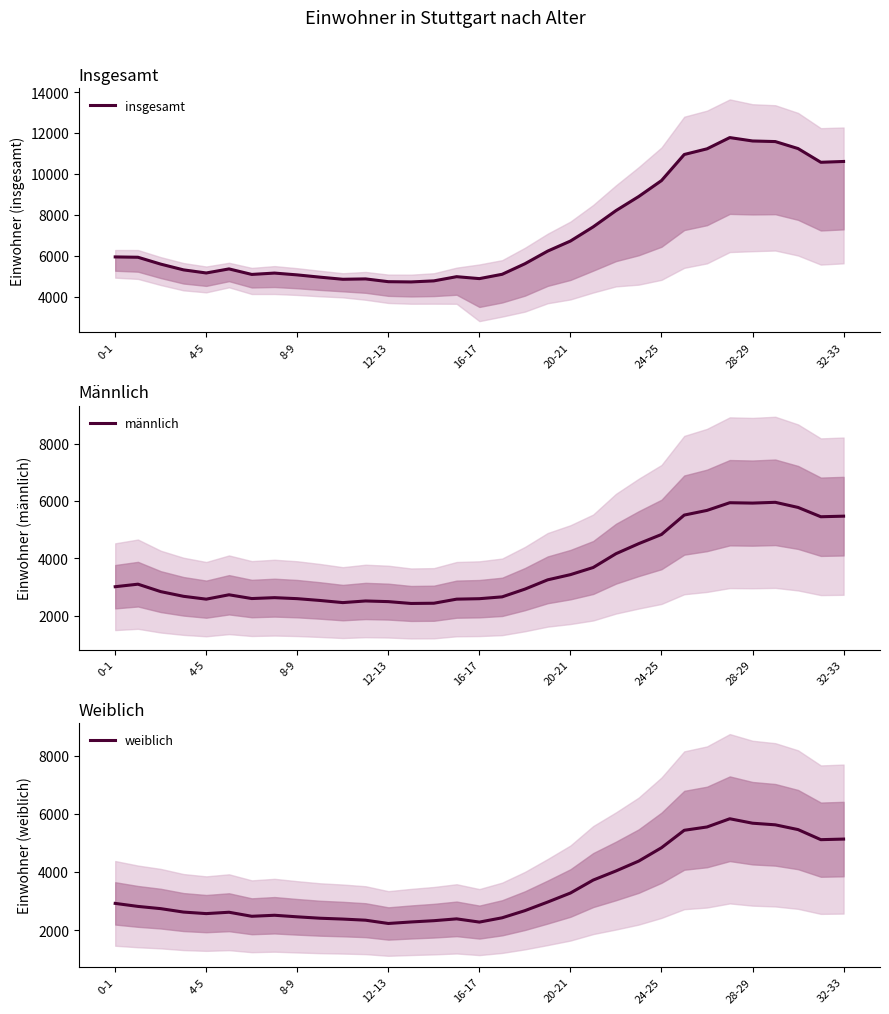

At how many categories does at least one series exceed 4829?

30